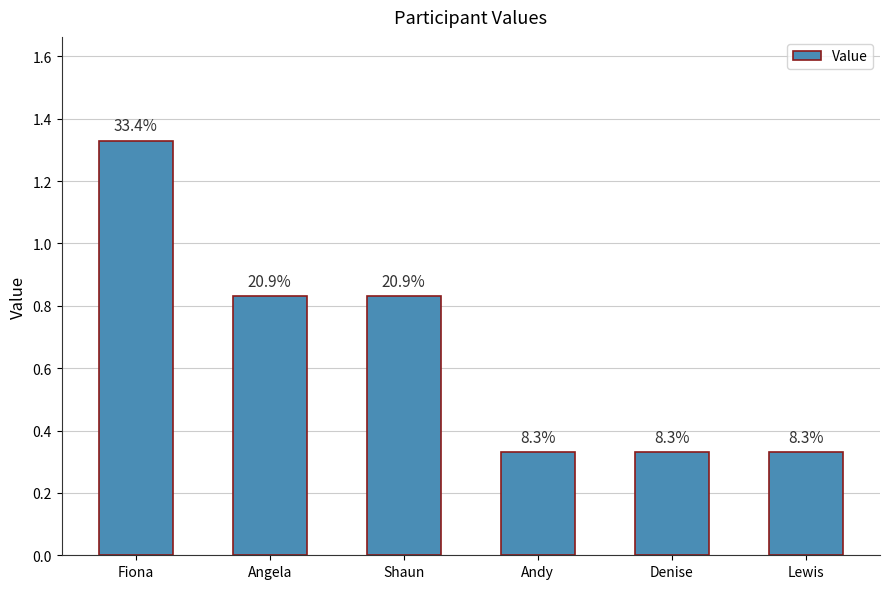

The chart shows a value of 0.8 at Shaun. True or false?

True